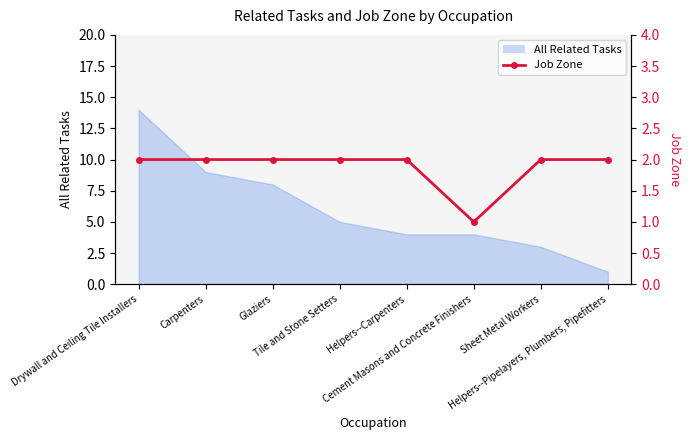

At which category does the data reach its first local valley?

Cement Masons and Concrete Finishers